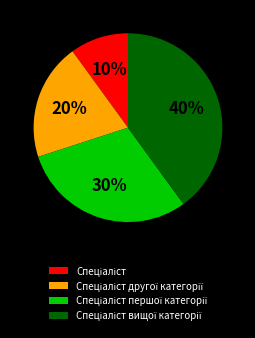

To the nearest percent, what is the difference between the largest and smallest slice percentages?

30%